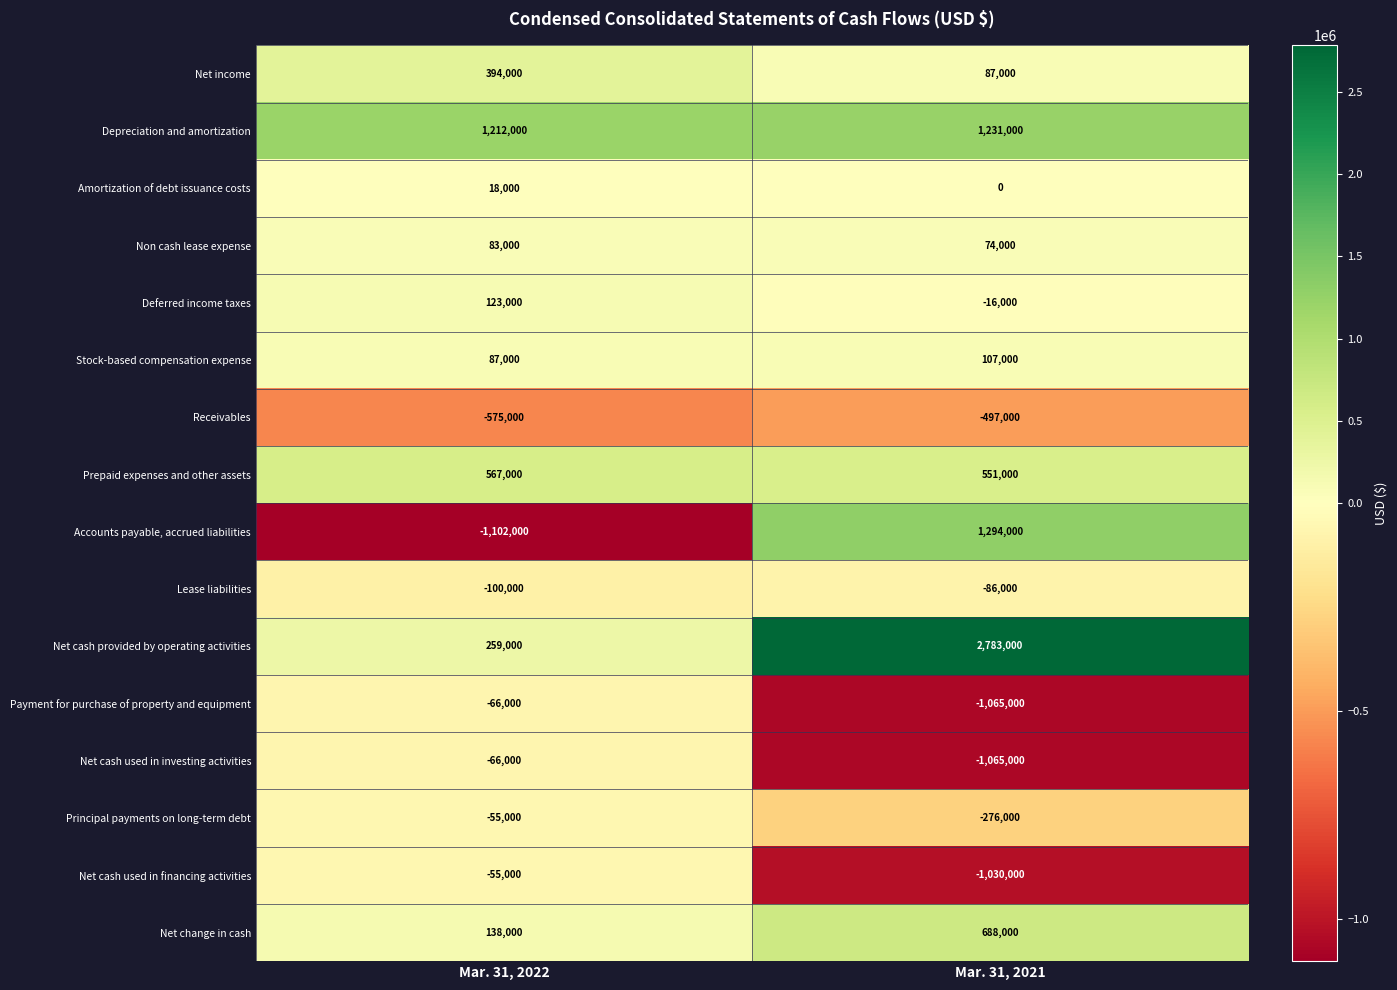

How many categories are shown in the chart?

2